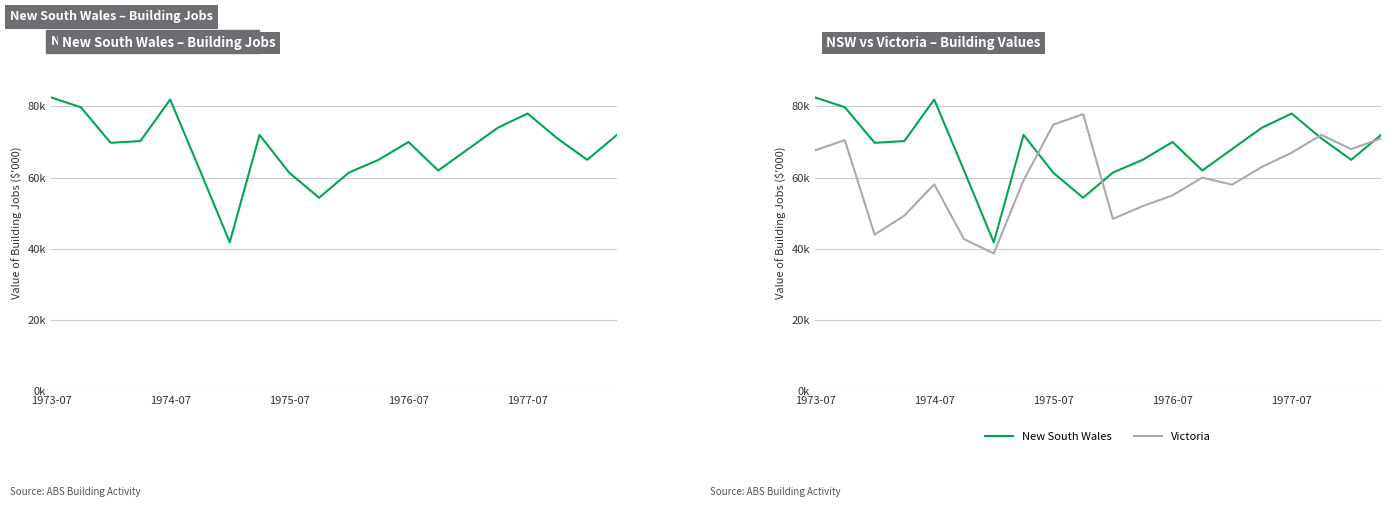

The value of New South Wales at 14 is 68000. True or false?

True